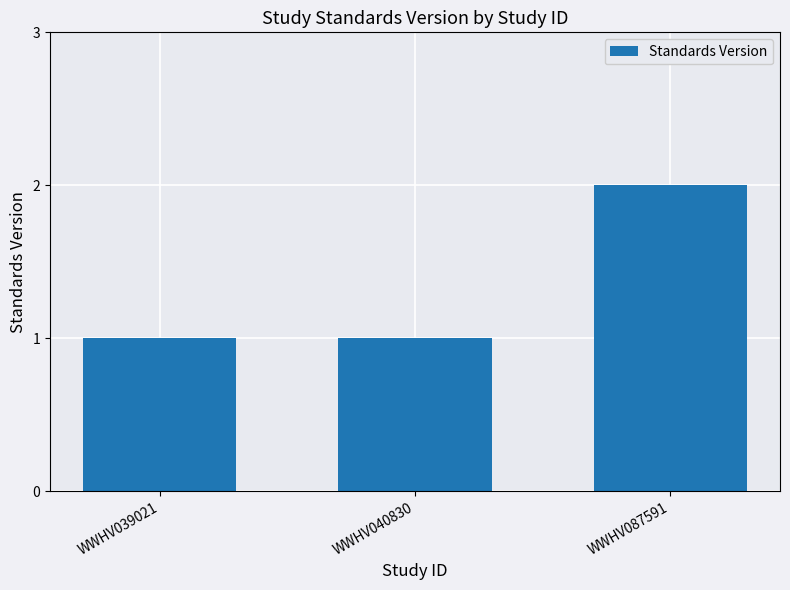

How many series are shown in this chart?

1